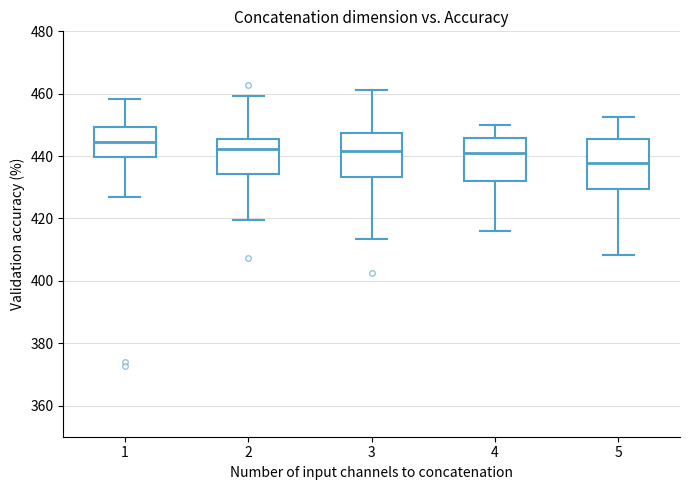

Which box's median line is the highest?

1